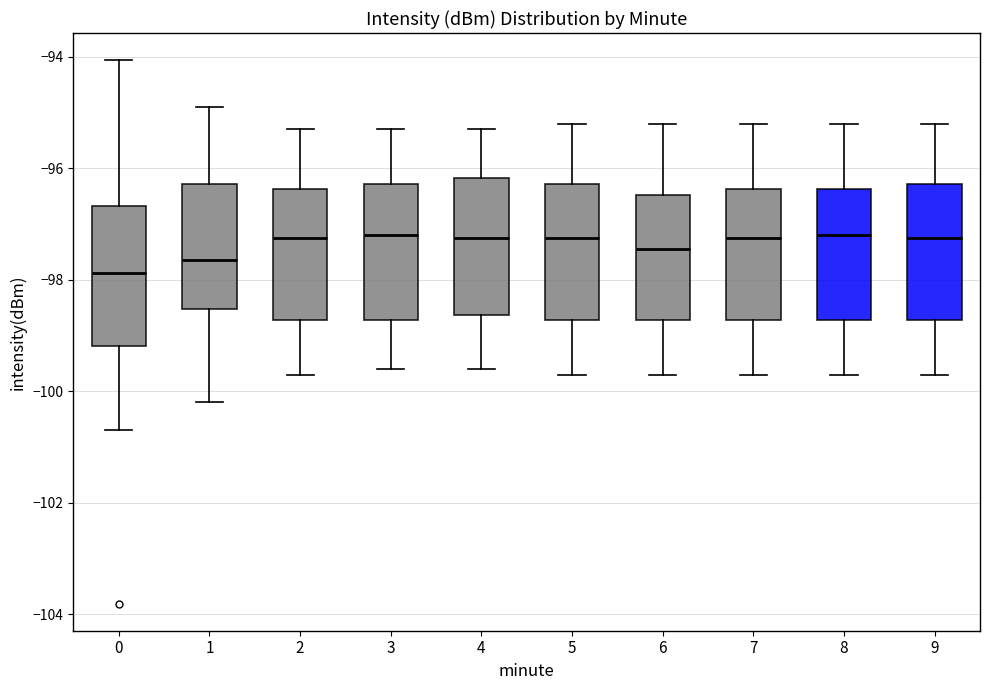

Where does the lower whisker of the box at x = 9 end on the y-axis? The values are not printed on the chart, so give them approximately, as read against the axis.

-99.6